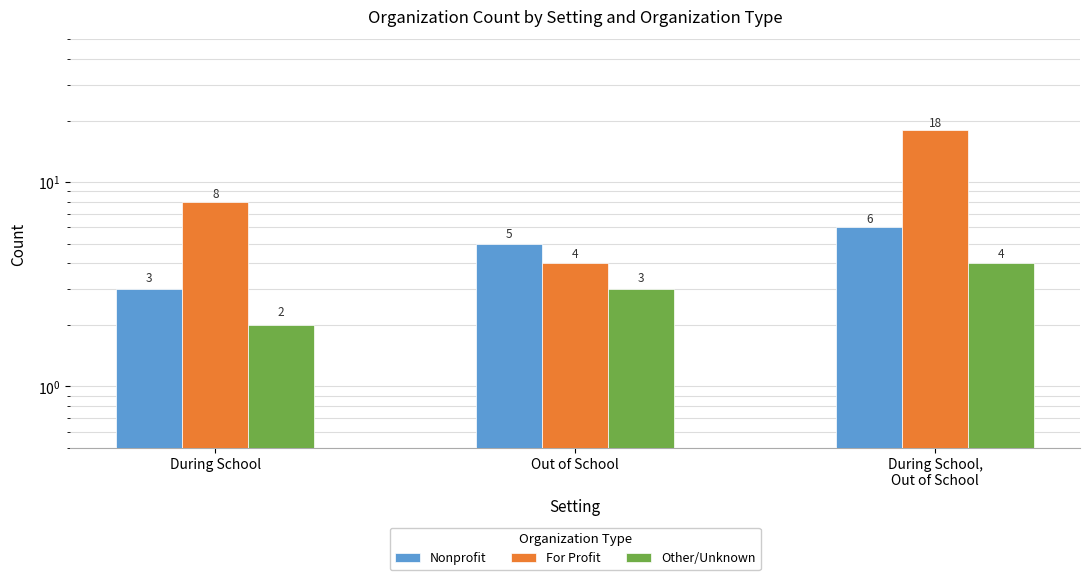

The For Profit series shows 8 at During School. True or false?

True